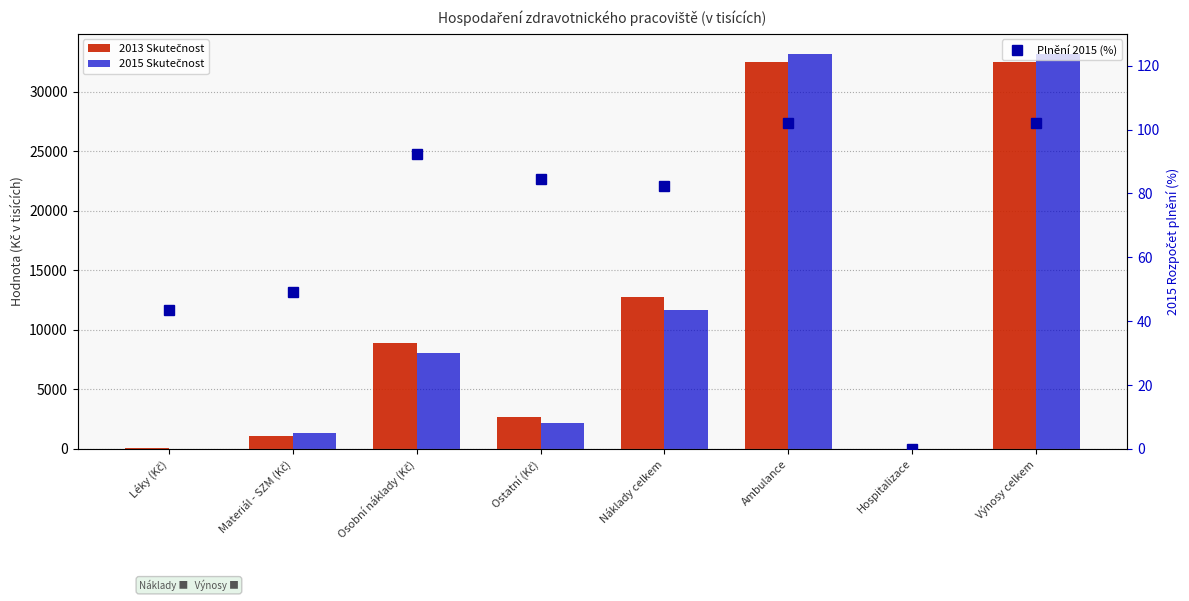

What are all the series names shown in the legend?

2013 Skutečnost, 2015 Skutečnost, Plnění 2015 (%)